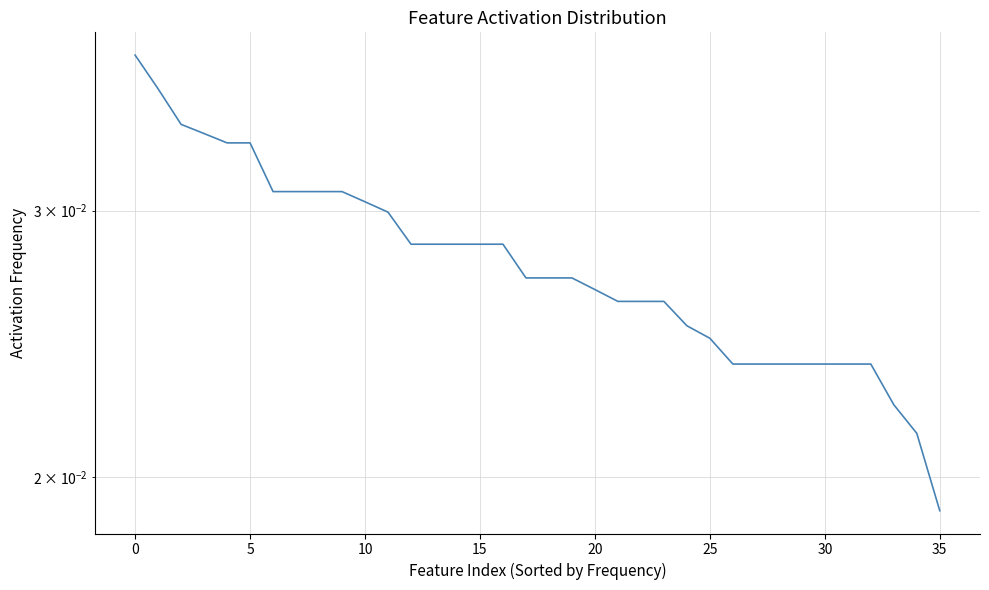

The value at 10 is 0.0. True or false?

True